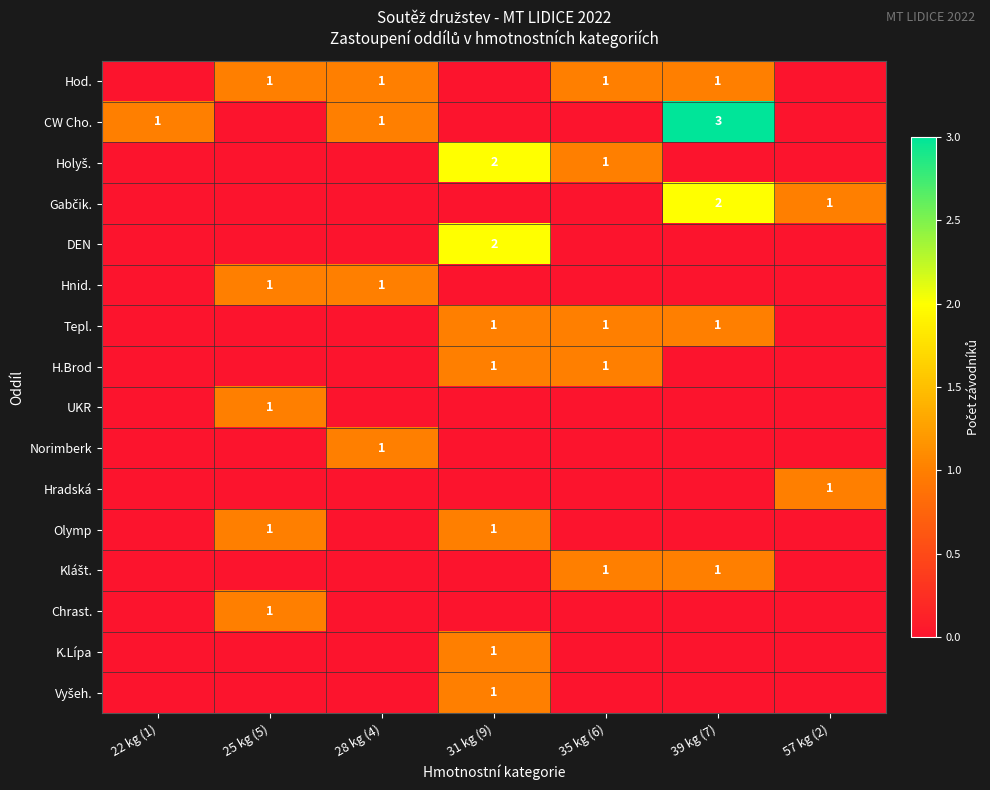

Between 25 kg (5) and 28 kg (4), which series saw the biggest shift?

CW Cho.